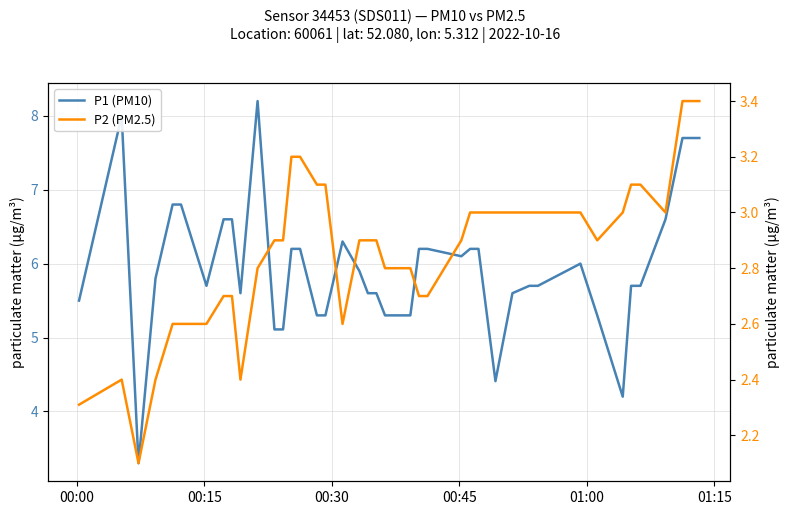

True or false: P1 (PM10) and P2 (PM2.5) intersect in this chart.

False